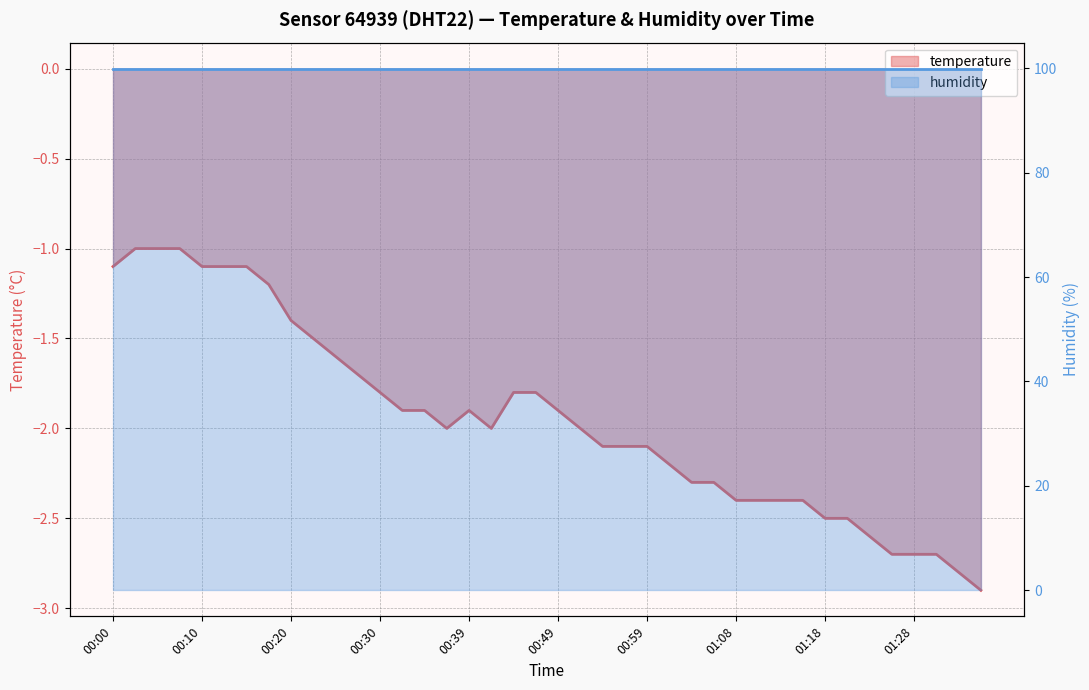

True or false: the data shows -0.4 at 00:10.

False